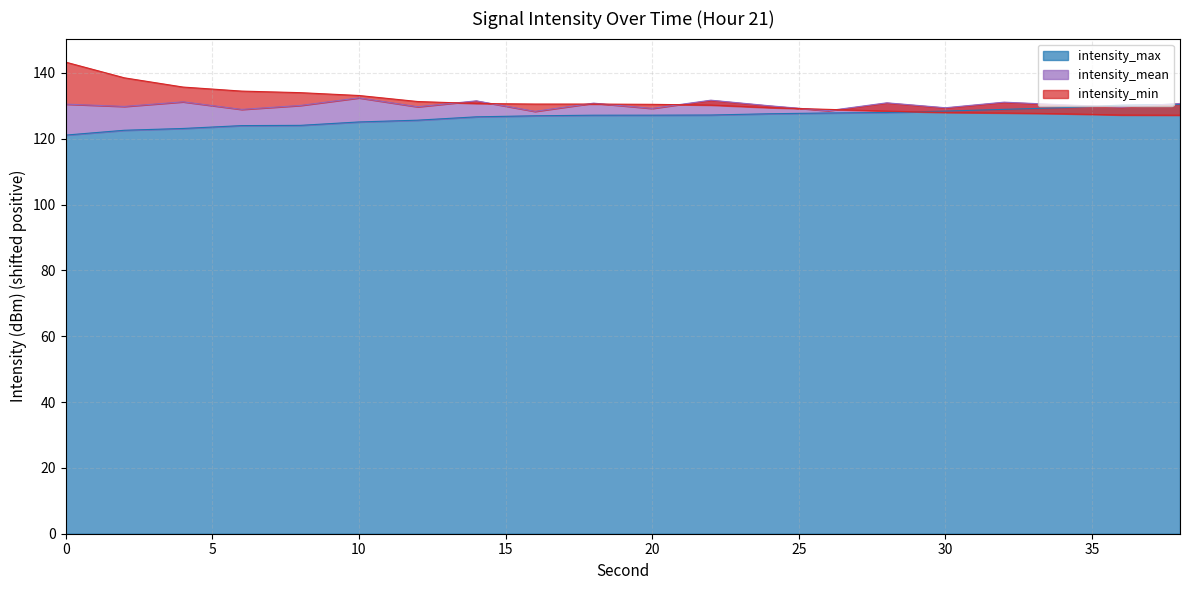

The intensity_max series shows 128.4 at 30. True or false?

True